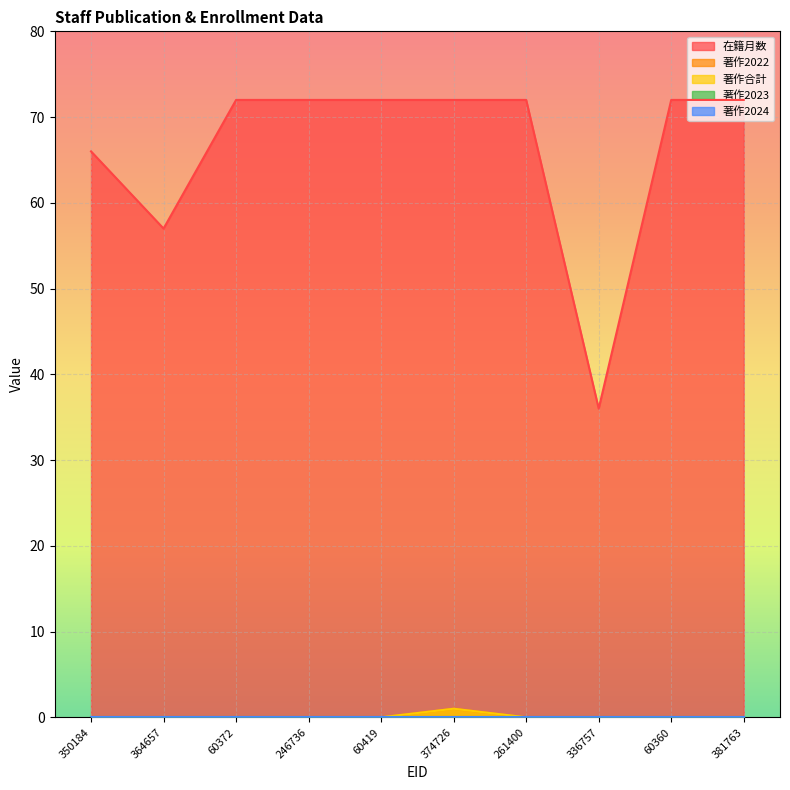

What is the difference between the highest and lowest values at 60372?

72